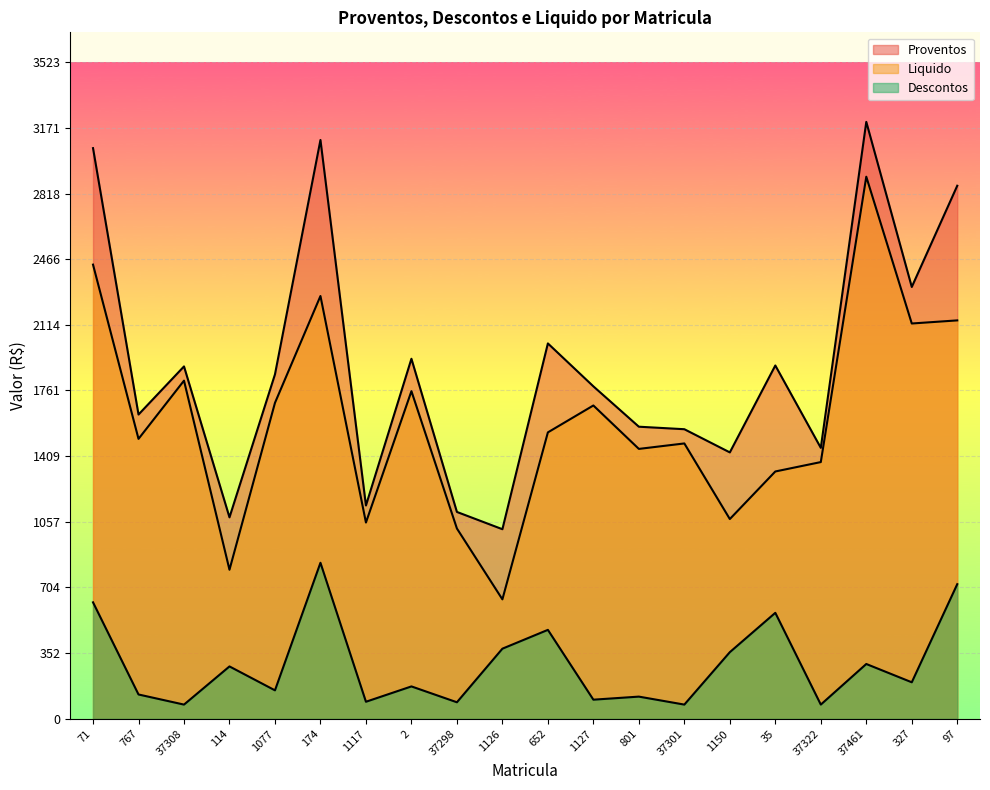

True or false: Liquido and Proventos cross at least once.

False